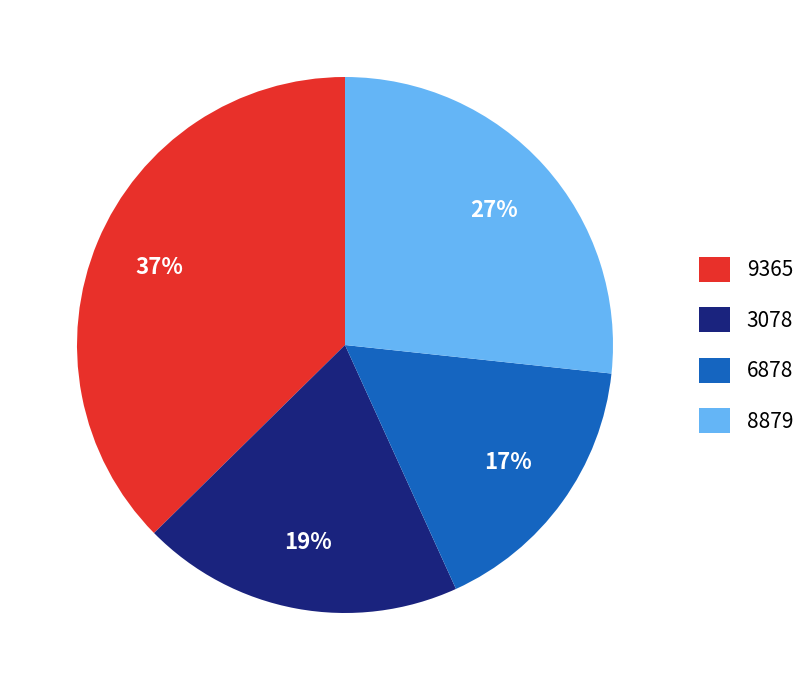

To the nearest percent, what is the combined percentage of 8879 and 3078?

46%